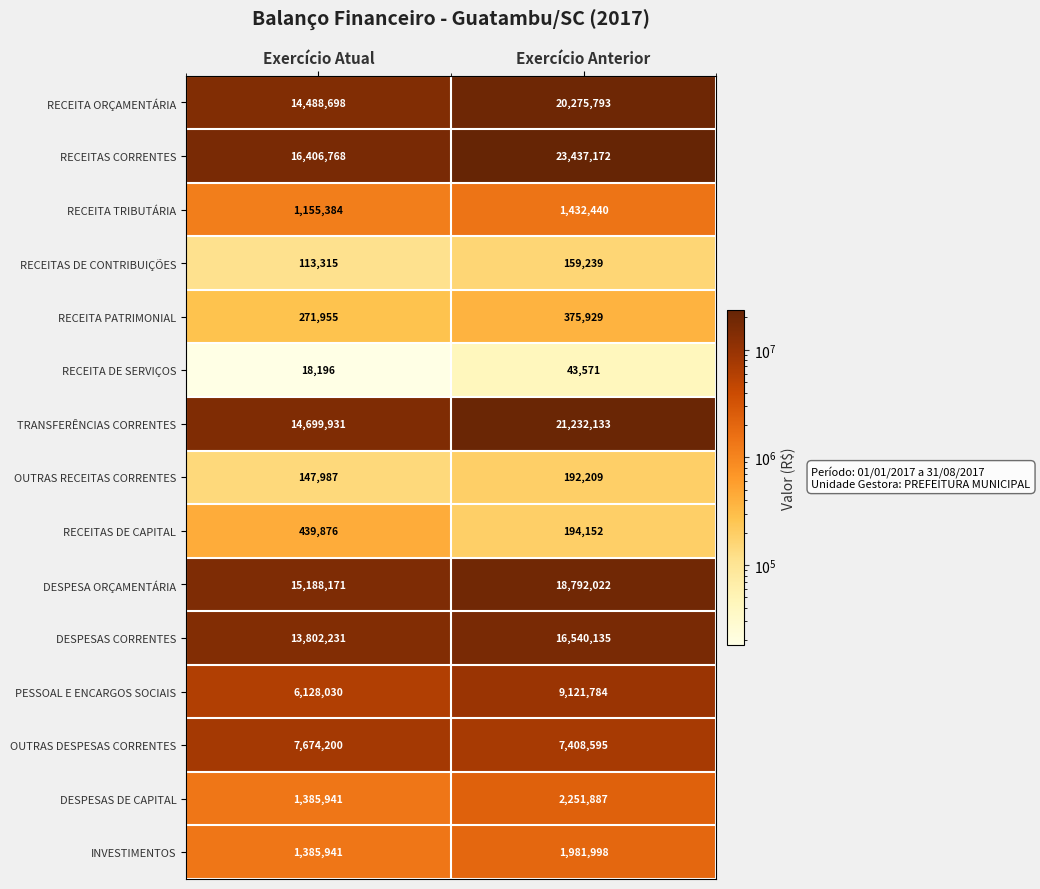

Which series has the widest spread of values?

RECEITAS CORRENTES